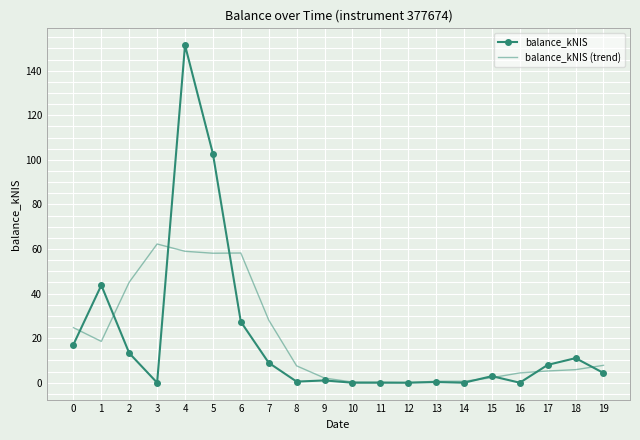

Rank the series by their maximum value, from highest to lowest.

balance_kNIS, balance_kNIS (trend)